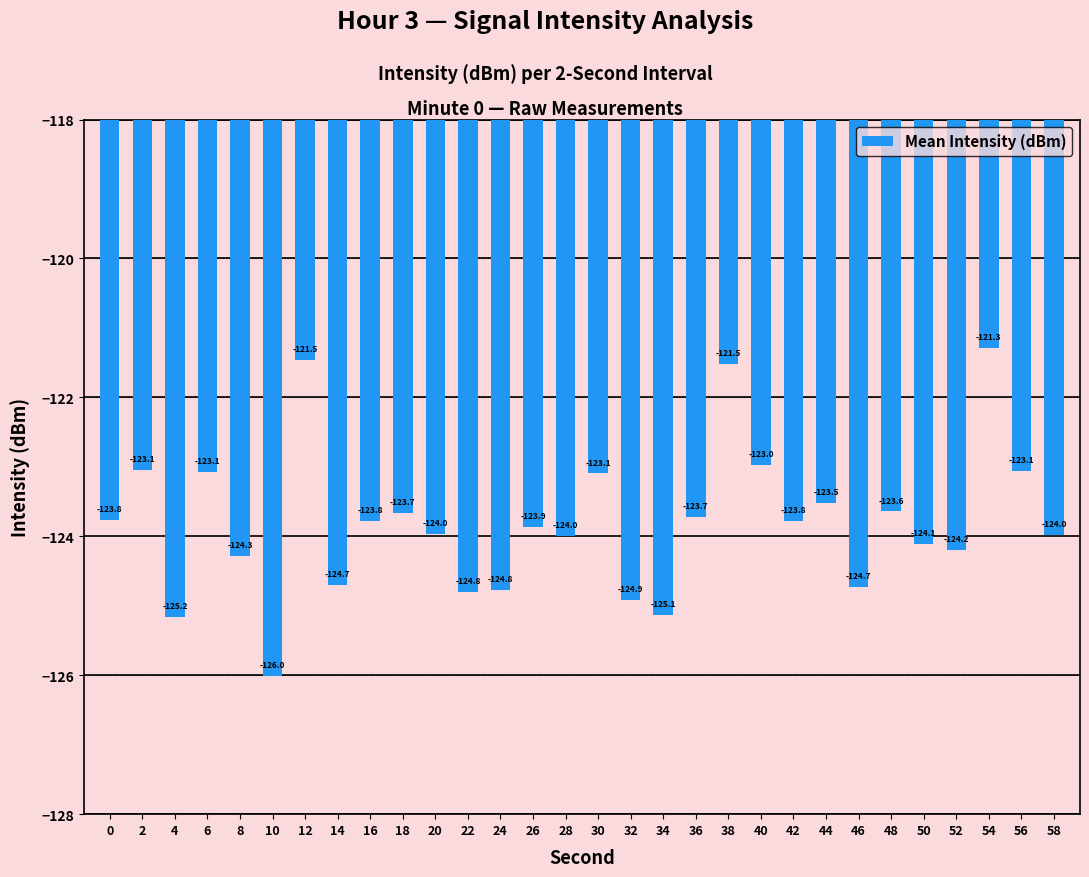

Reading left to right, list all the values displayed in this chart.

-123.8	-123.1	-125.2	-123.1	-124.3	-126.0	-121.5	-124.7	-123.8	-123.7	-124.0	-124.8	-124.8	-123.9	-124.0	-123.1	-124.9	-125.1	-123.7	-121.5	-123.0	-123.8	-123.5	-124.7	-123.6	-124.1	-124.2	-121.3	-123.1	-124.0